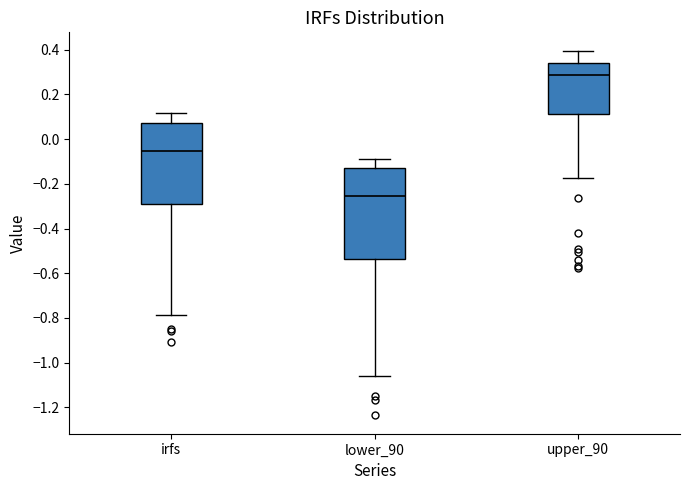

Reading left to right, transcribe this box plot: for each box, give where its median line is, the range the box spans, and where its two whiskers end, as read against the y-axis. The values are not printed on the chart, so give them approximately, as read against the axis.

irfs: median -0.06, box -0.30 to 0.08, whiskers -0.78 to 0.12
lower_90: median -0.26, box -0.54 to -0.14, whiskers -1.06 to -0.08
upper_90: median 0.28, box 0.12 to 0.34, whiskers -0.18 to 0.40